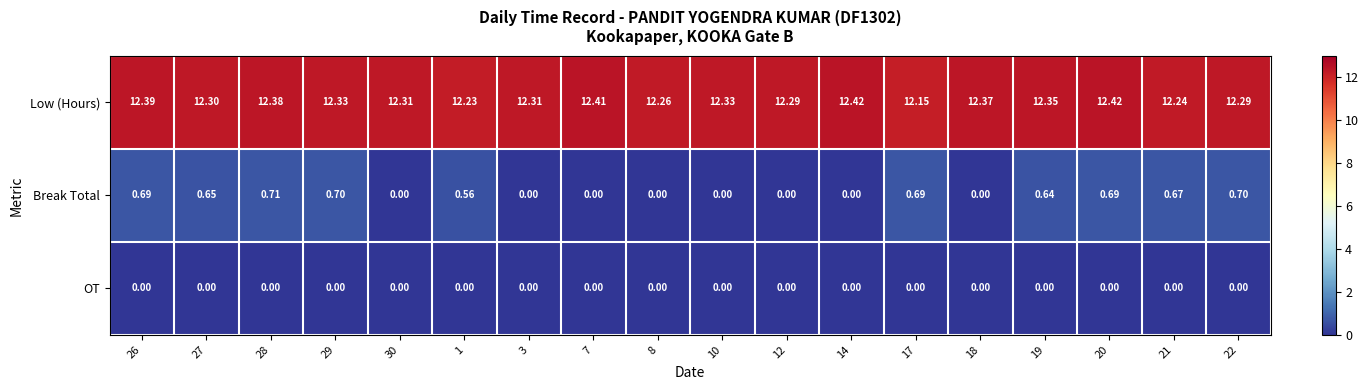

Count the number of categories in the chart.

18